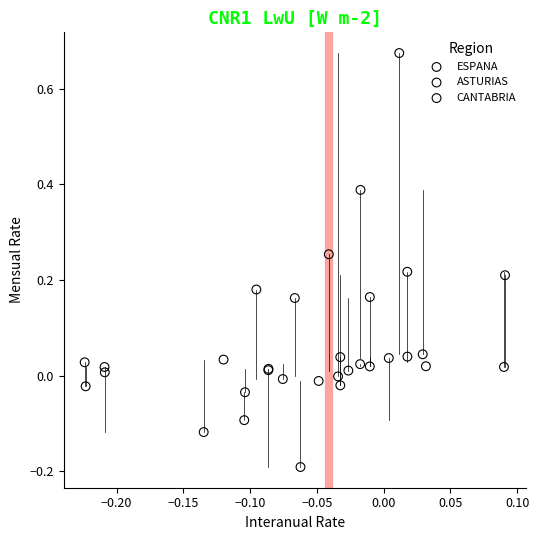

Which series reaches the minimum Y coordinate?

ESPANA